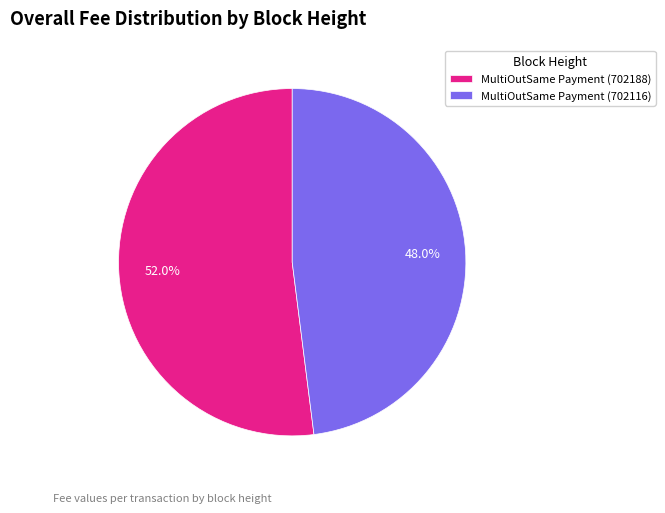

To the nearest percent, what portion does MultiOutSame Payment (702116) represent?

48%